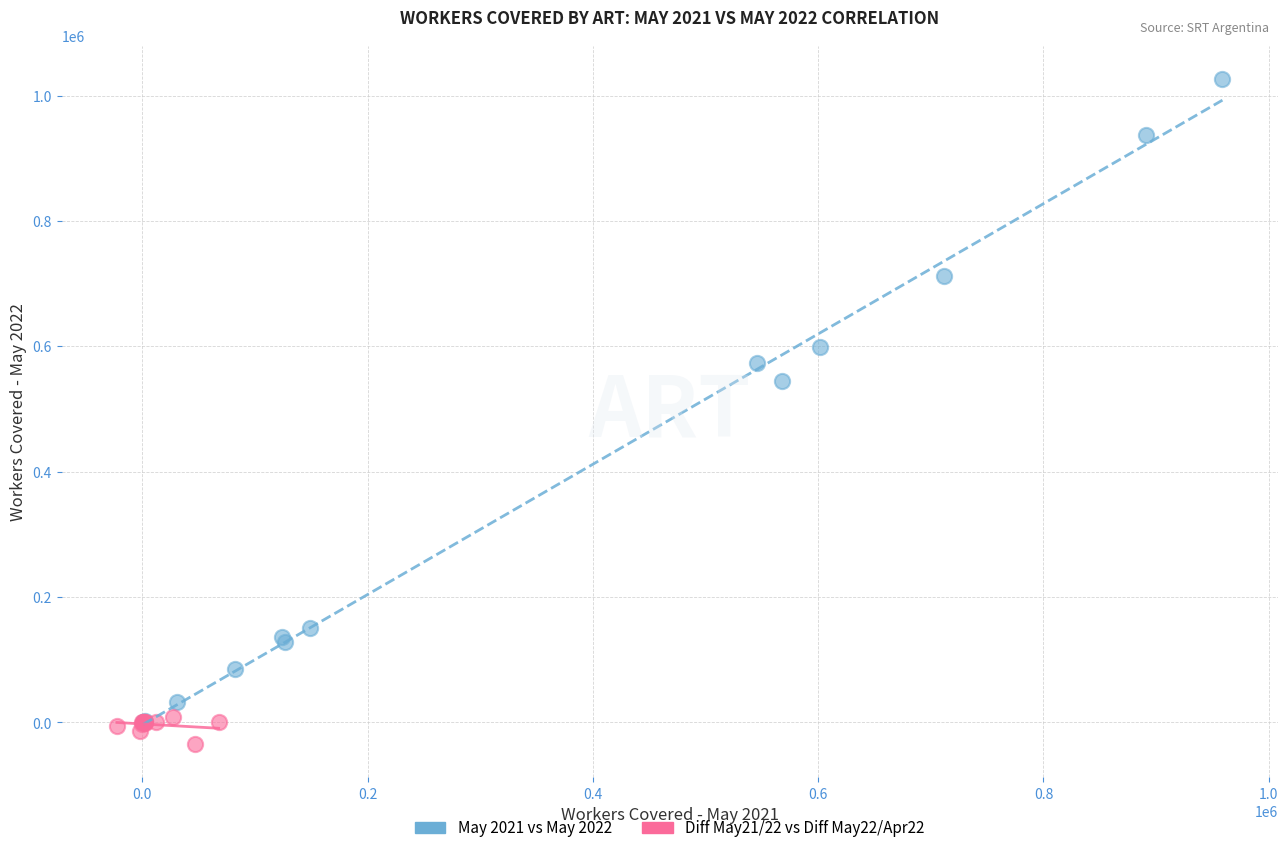

What are all the series names shown in the legend?

May 2021 vs May 2022, Diff May21/22 vs Diff May22/Apr22